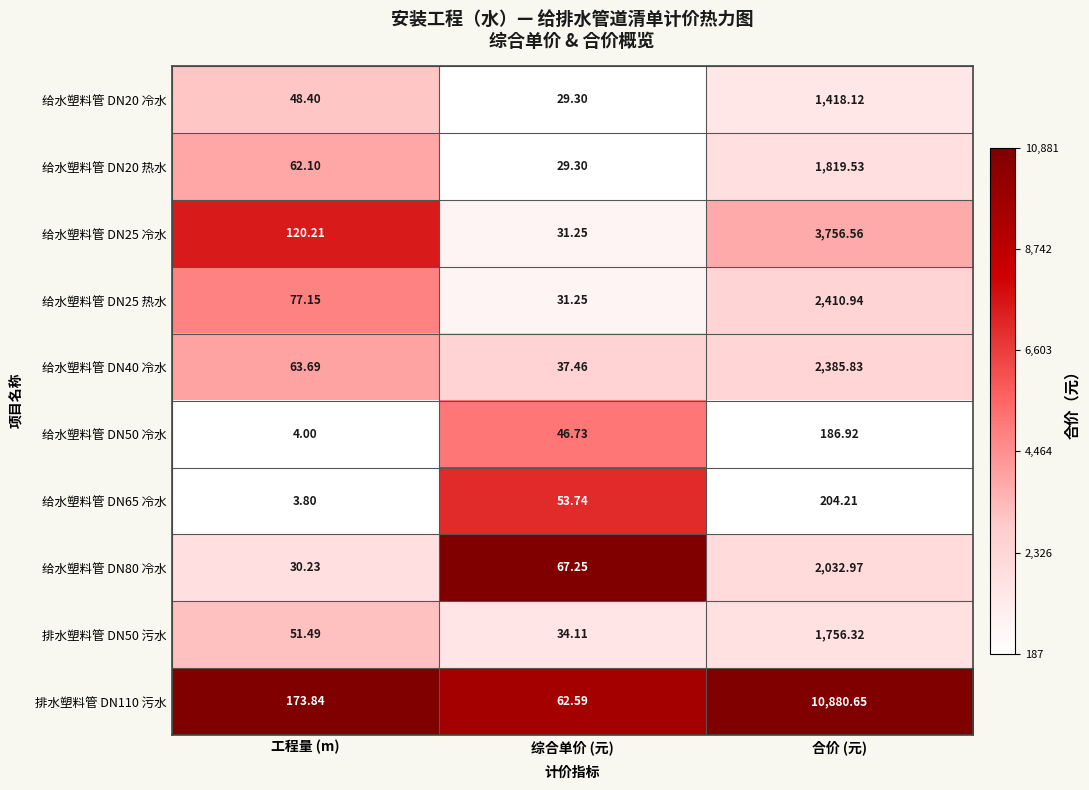

Where does the 给水塑料管 DN25 冷水 series first go above 120?

工程量 (m)